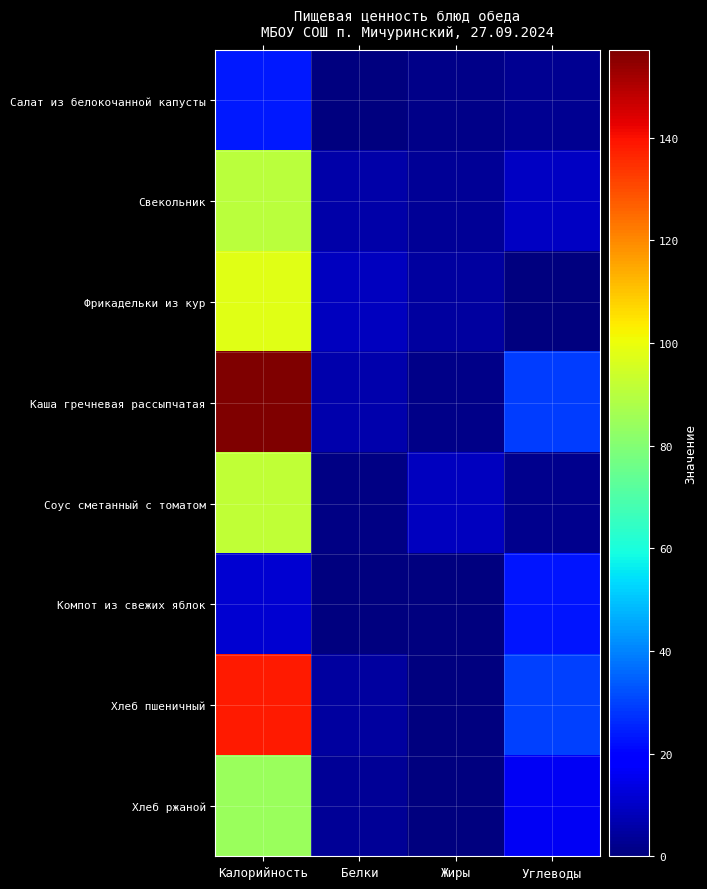

Reading right to left, extract all data points from this chart.

Салат из белокочанной капусты: Углеводы=2.7	Жиры=1.3	Белки=0.6	Калорийность=23.8
Свекольник: Углеводы=9.5	Жиры=3.2	Белки=6.1	Калорийность=90.3
Фрикадельки из кур: Углеводы=0.0	Жиры=4.5	Белки=9.0	Калорийность=98.1
Каша гречневая рассыпчатая: Углеводы=29.1	Жиры=1.6	Белки=6.5	Калорийность=157.1
Соус сметанный с томатом: Углеводы=2.3	Жиры=8.9	Белки=0.9	Калорийность=91.7
Компот из свежих яблок: Углеводы=23.1	Жиры=0.2	Белки=0.2	Калорийность=11.4
Хлеб пшеничный: Углеводы=29.8	Жиры=0.6	Белки=4.8	Калорийность=138.6
Хлеб ржаной: Углеводы=16.4	Жиры=0.6	Белки=3.3	Калорийность=84.2